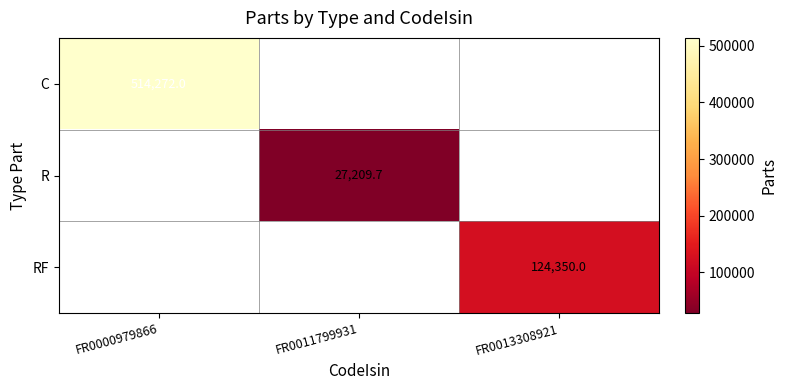

Which label corresponds to the smallest value in the chart?

FR0011799931